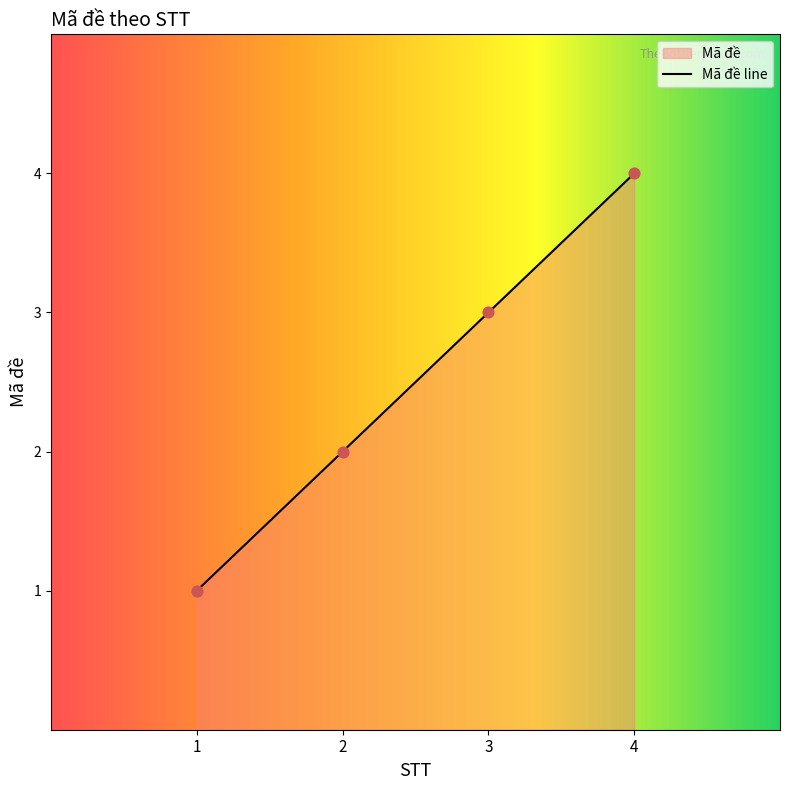

Approximately how many times larger is the value at 1 compared to 4?

0.2